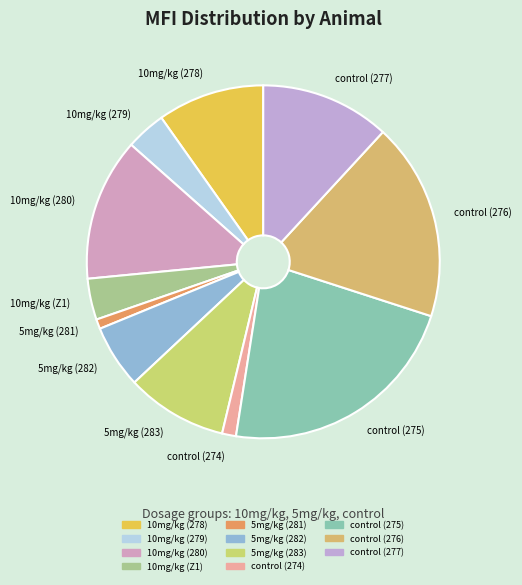

Is the sum of control (277) and 5mg/kg (283) greater than half?

No